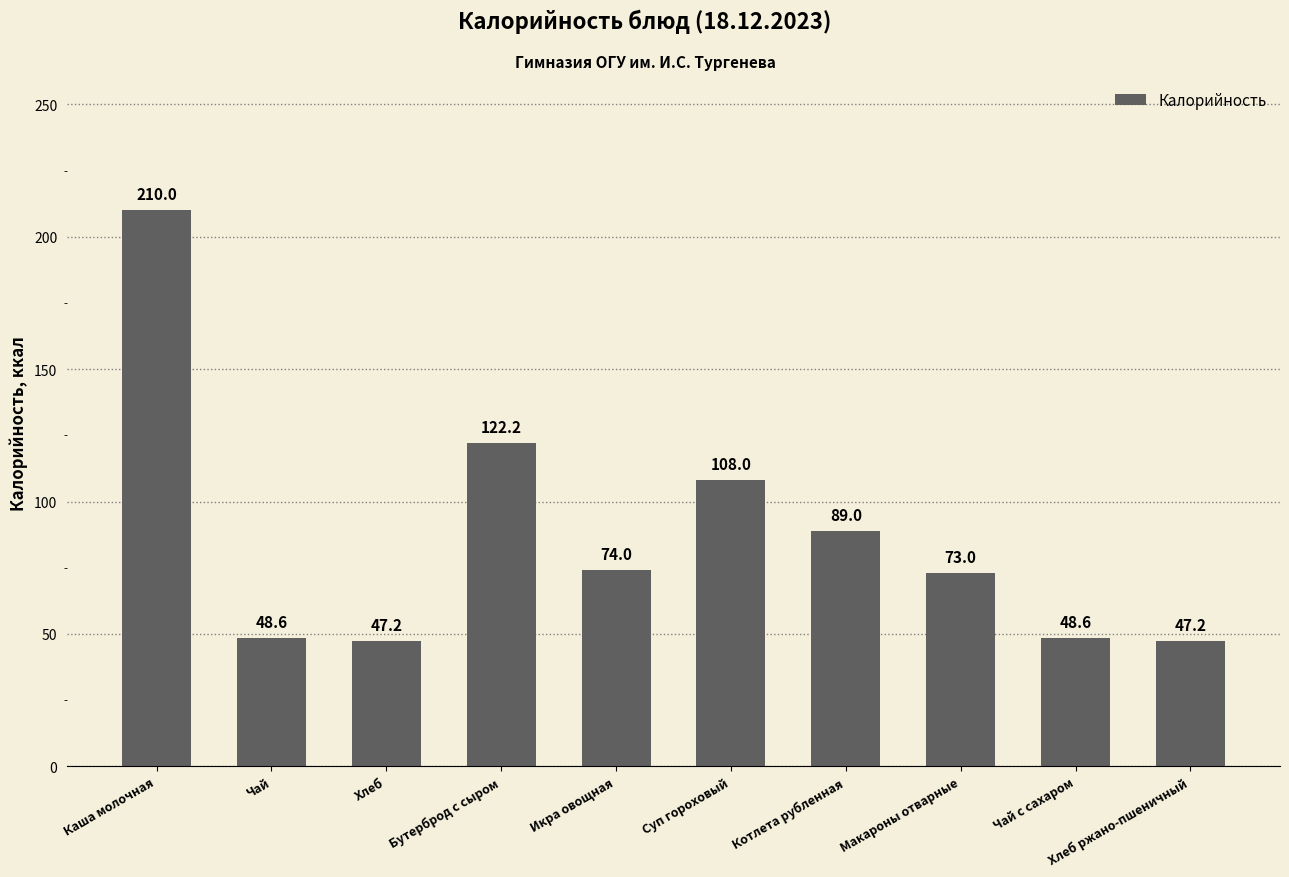

What is the smallest value displayed?

47.2